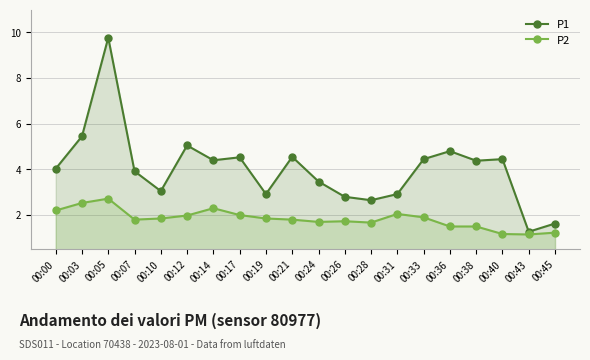

At which category does P2 reach its first local valley?

00:07